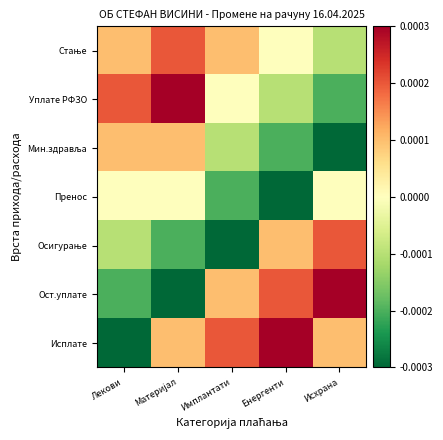

At Имплантати, list the series in order from largest to smallest.

Исплате, Стање, Ост.уплате, Уплате РФЗО, Мин.здравља, Пренос, Осигурање